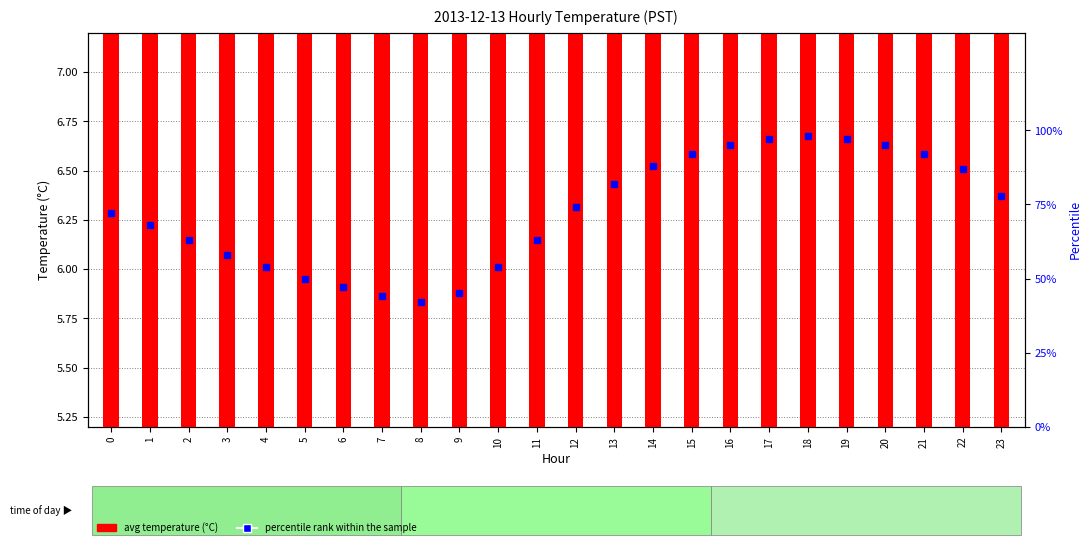

What is the sum of all avg temperature (°C) values?

145.6